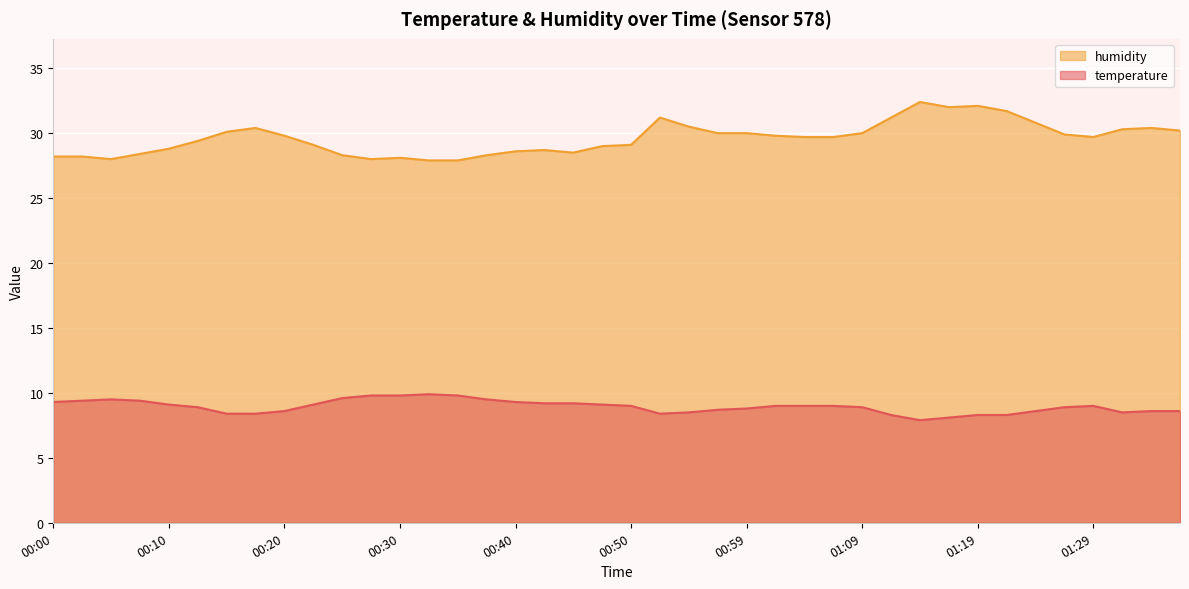

Which has a higher value, 01:17 or 00:15?

00:15